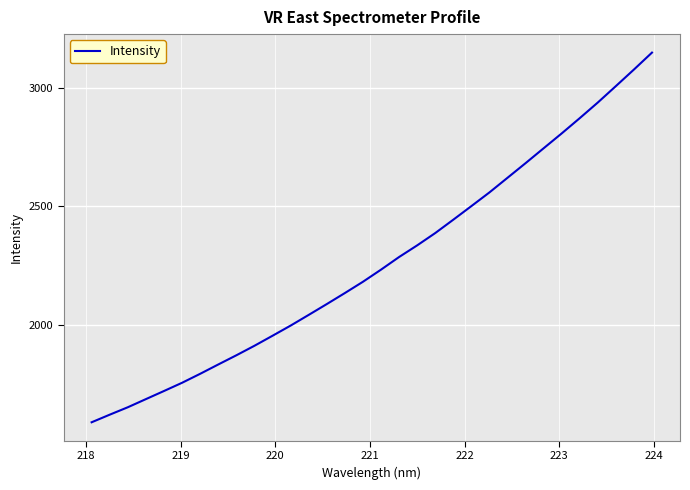

What is the smallest value displayed?

1591.0